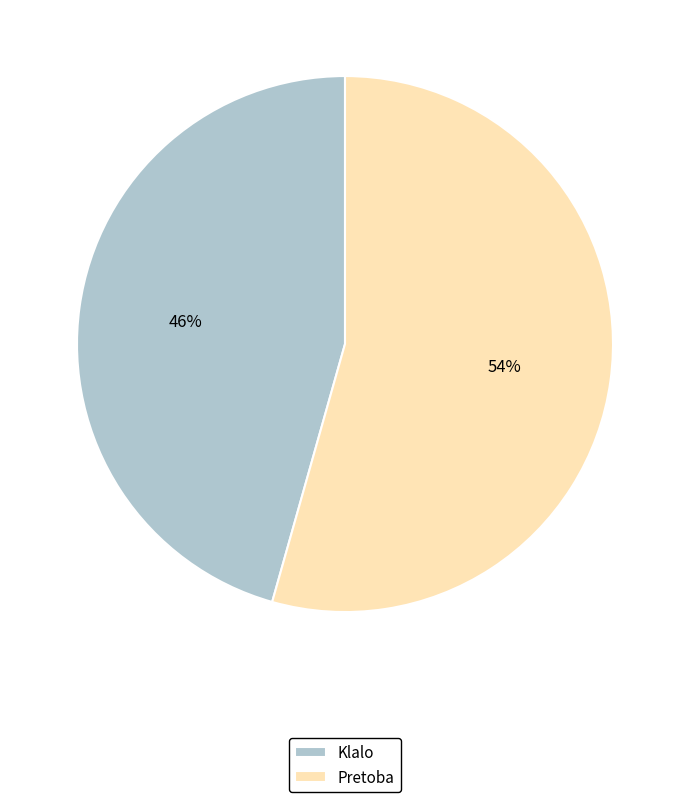

To the nearest percent, what percentage of the pie is Pretoba?

54%